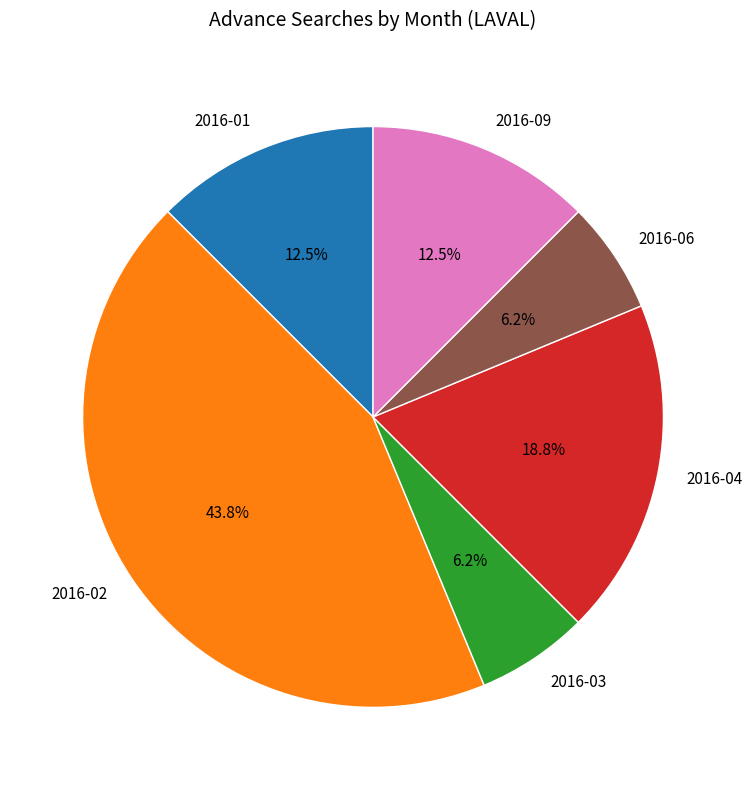

Does any single category account for the majority?

No